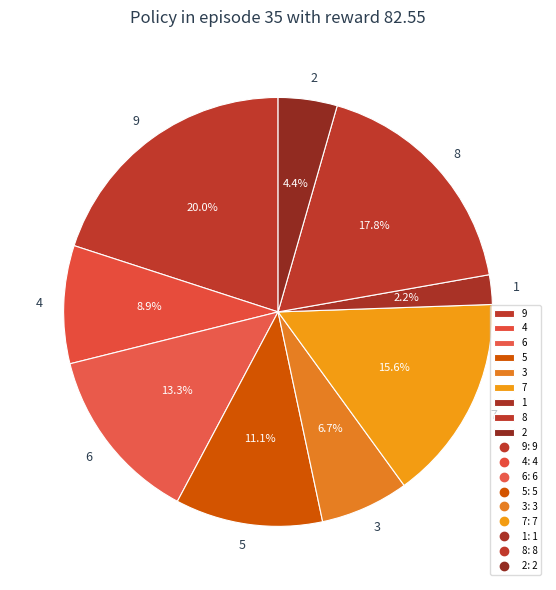

True or false: 5 accounts for 11% of the total.

True